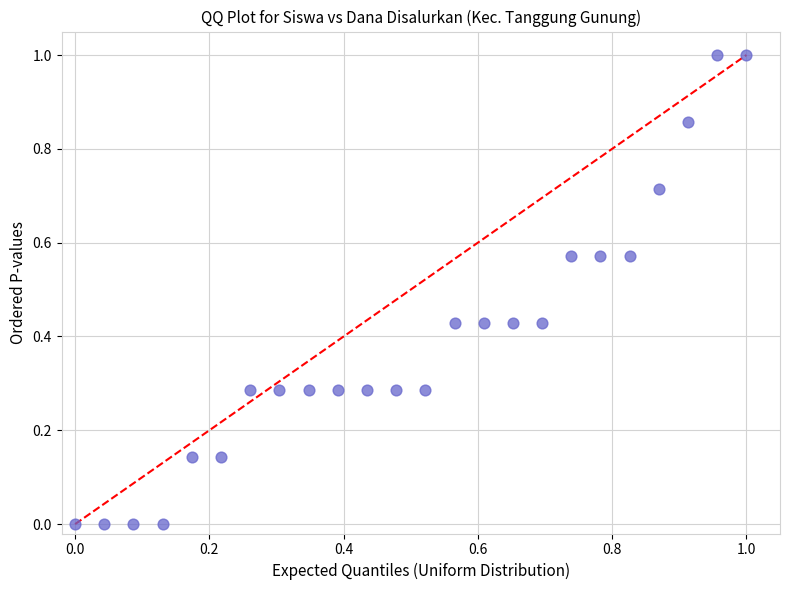

What is the range of X values (max minus min)?

1.0